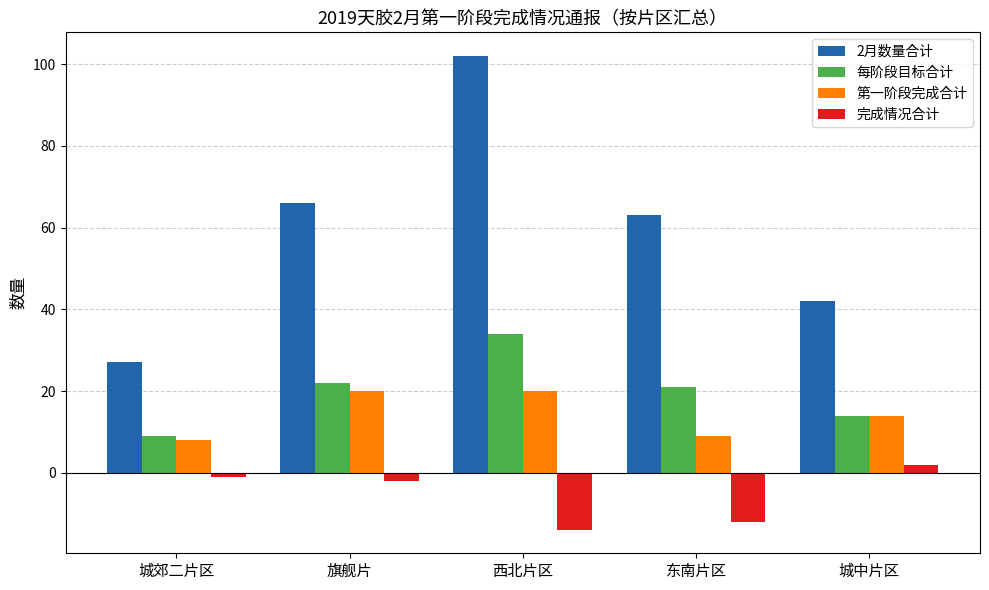

What is the label of the 4th bar from the right?

旗舰片